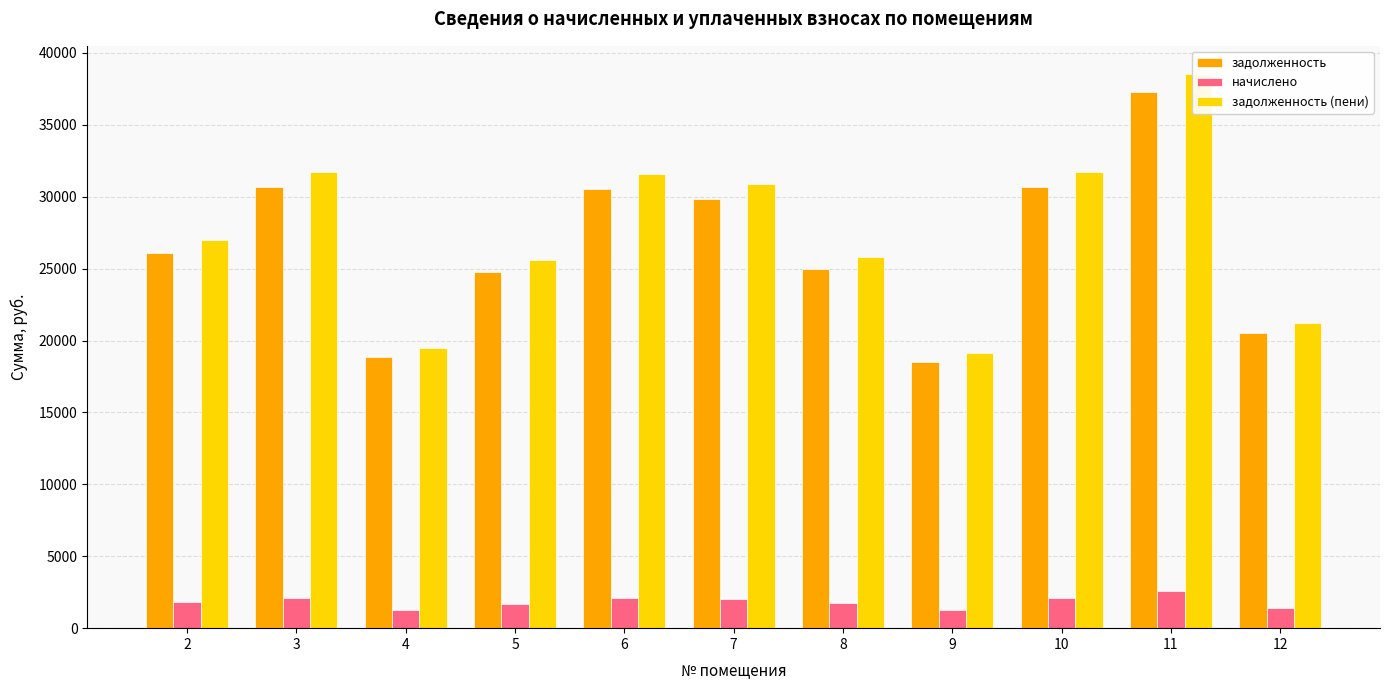

Is it true that задолженность equals 29835.7 at 7?

True